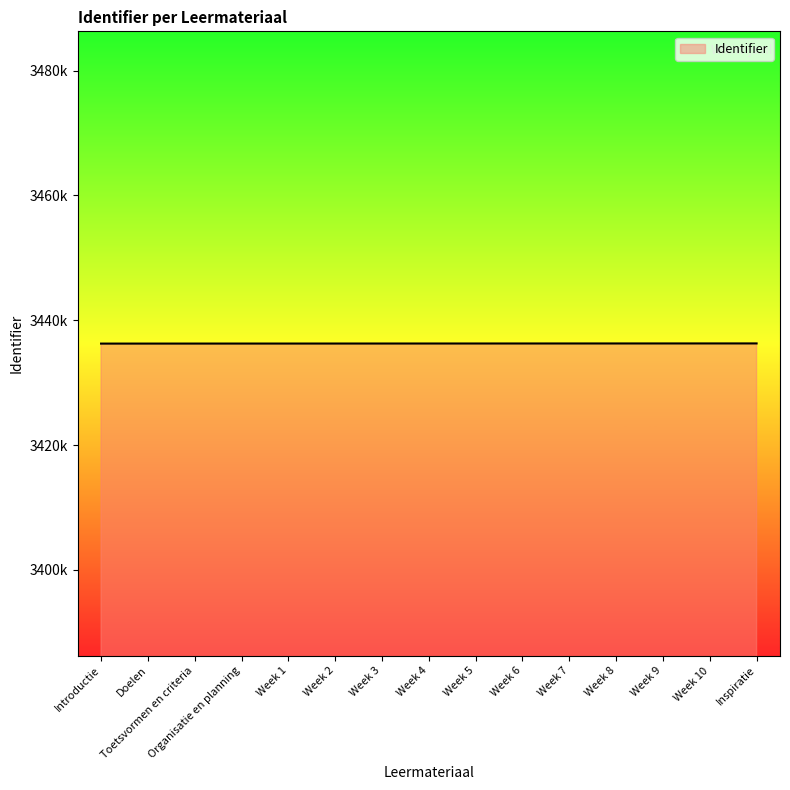

At which category does the chart reach its peak across all series?

Inspiratie